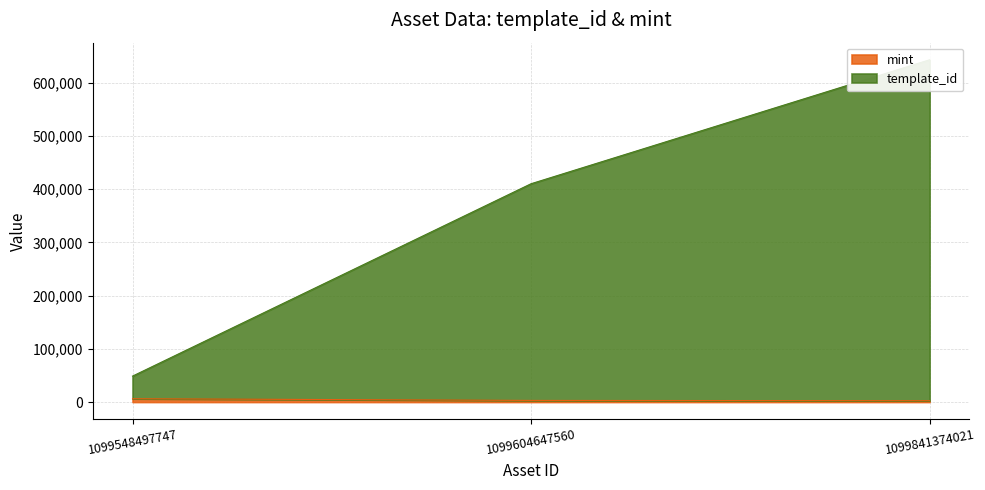

True or false: template_id has a value of 132713 at 1099841374021.

False